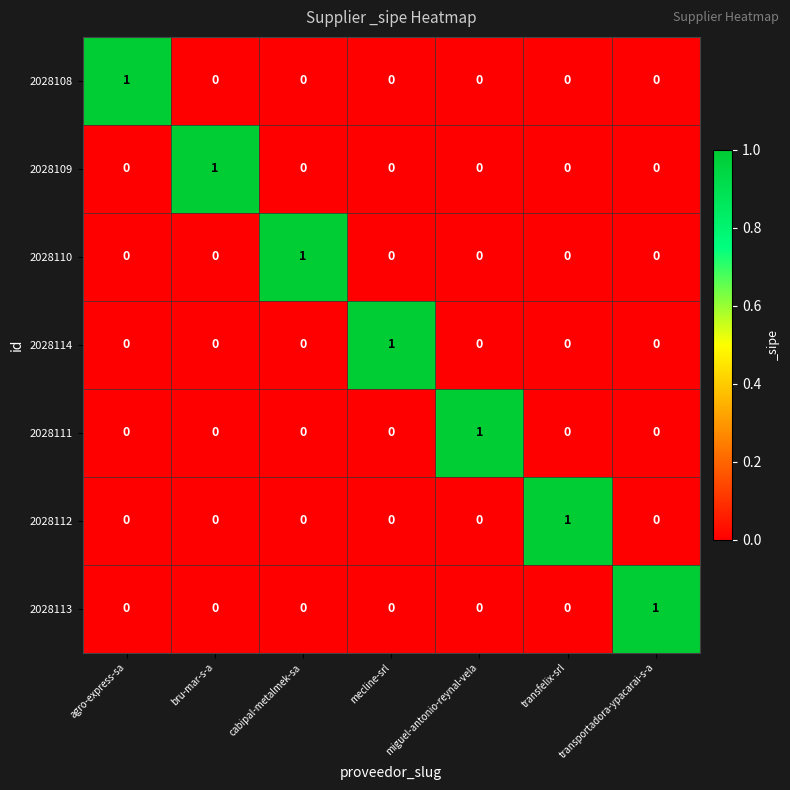

Is it true that 2028113 equals 0 at transportadora-ypacarai-s-a?

False